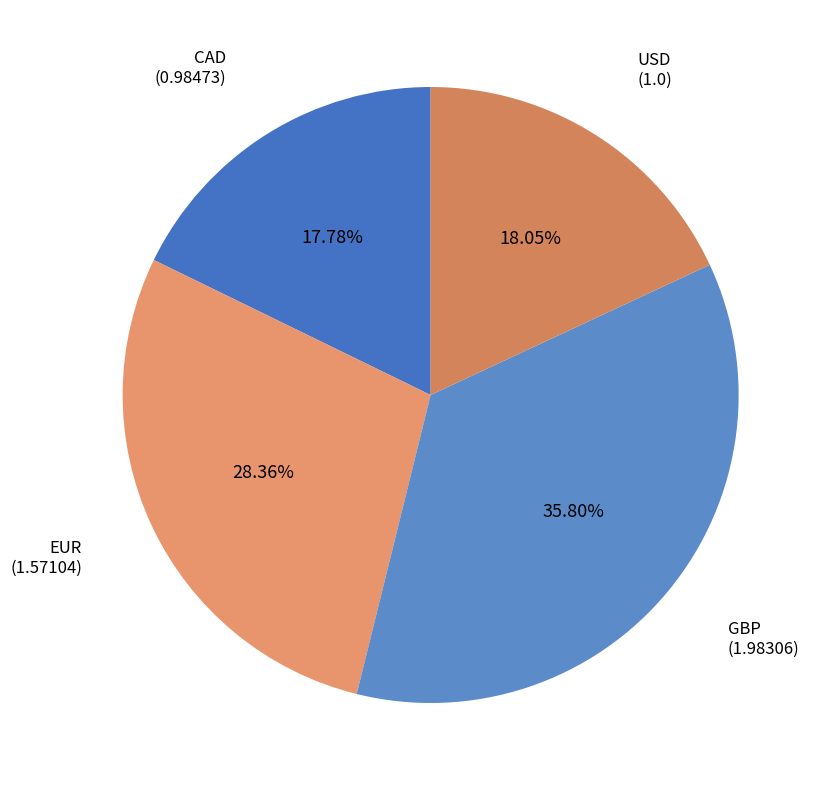

Does EUR account for over 50% of the chart?

No